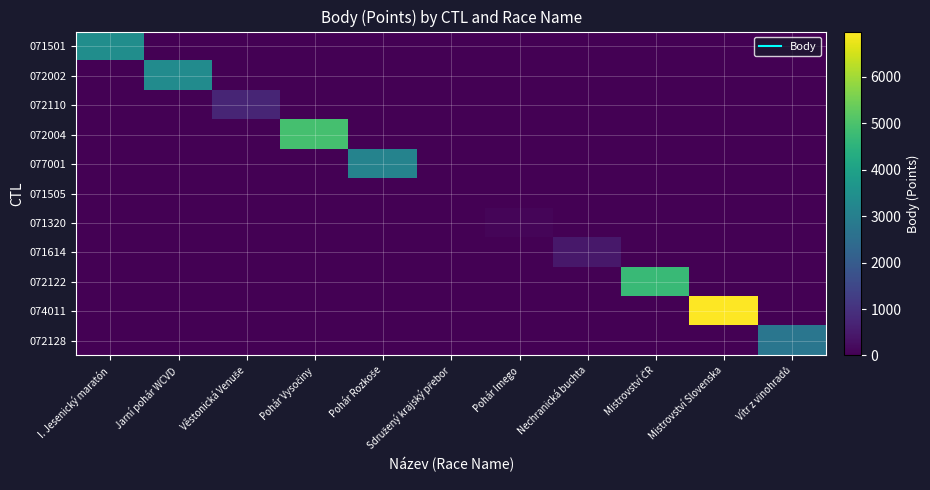

At Mistrovství ČR, list the series in order from largest to smallest.

072122, 071501, 072002, 072110, 072004, 077001, 071505, 071320, 071614, 074011, 072128